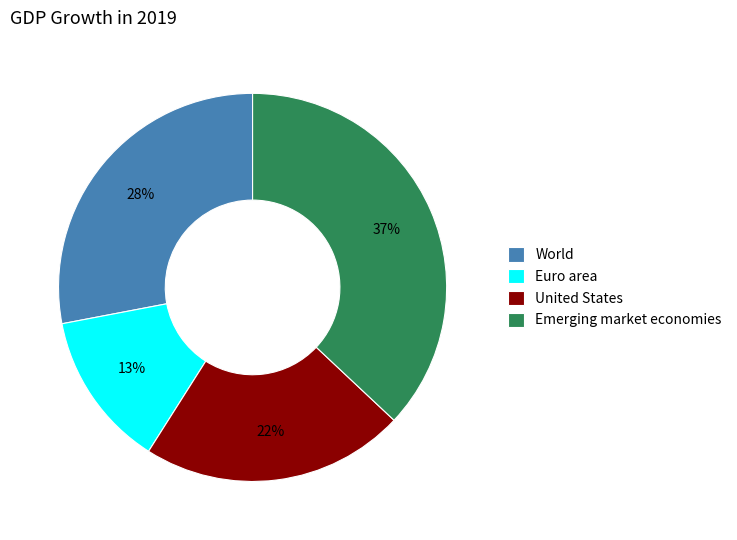

Combined, do World and Emerging market economies account for over 50%?

Yes